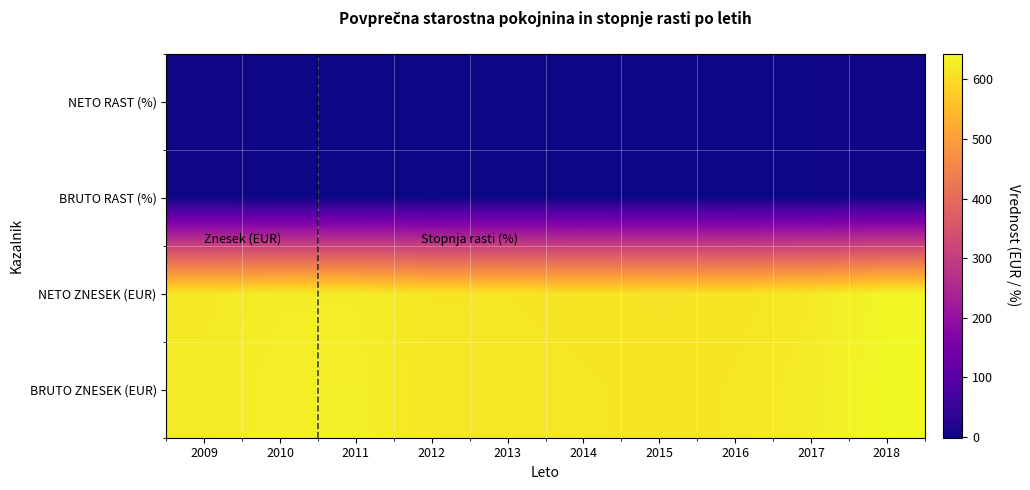

Which has a higher value, 2014 or 2013?

2013